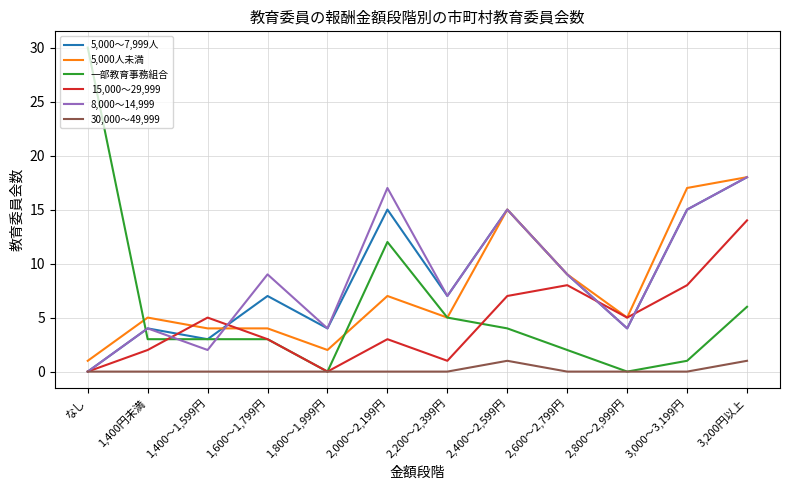

Reading left to right, extract all data points from this chart.

5,000～7,999人: なし=0	1,400円未満=4	1,400～1,599円=3	1,600～1,799円=7	1,800～1,999円=4	2,000～2,199円=15	2,200～2,399円=7	2,400～2,599円=15	2,600～2,799円=9	2,800～2,999円=4	3,000～3,199円=15	3,200円以上=18
5,000人未満: なし=1	1,400円未満=5	1,400～1,599円=4	1,600～1,799円=4	1,800～1,999円=2	2,000～2,199円=7	2,200～2,399円=5	2,400～2,599円=15	2,600～2,799円=9	2,800～2,999円=5	3,000～3,199円=17	3,200円以上=18
一部教育事務組合: なし=30	1,400円未満=3	1,400～1,599円=3	1,600～1,799円=3	1,800～1,999円=0	2,000～2,199円=12	2,200～2,399円=5	2,400～2,599円=4	2,600～2,799円=2	2,800～2,999円=0	3,000～3,199円=1	3,200円以上=6
15,000～29,999: なし=0	1,400円未満=2	1,400～1,599円=5	1,600～1,799円=3	1,800～1,999円=0	2,000～2,199円=3	2,200～2,399円=1	2,400～2,599円=7	2,600～2,799円=8	2,800～2,999円=5	3,000～3,199円=8	3,200円以上=14
8,000～14,999: なし=0	1,400円未満=4	1,400～1,599円=2	1,600～1,799円=9	1,800～1,999円=4	2,000～2,199円=17	2,200～2,399円=7	2,400～2,599円=15	2,600～2,799円=9	2,800～2,999円=4	3,000～3,199円=15	3,200円以上=18
30,000～49,999: なし=0	1,400円未満=0	1,400～1,599円=0	1,600～1,799円=0	1,800～1,999円=0	2,000～2,199円=0	2,200～2,399円=0	2,400～2,599円=1	2,600～2,799円=0	2,800～2,999円=0	3,000～3,199円=0	3,200円以上=1